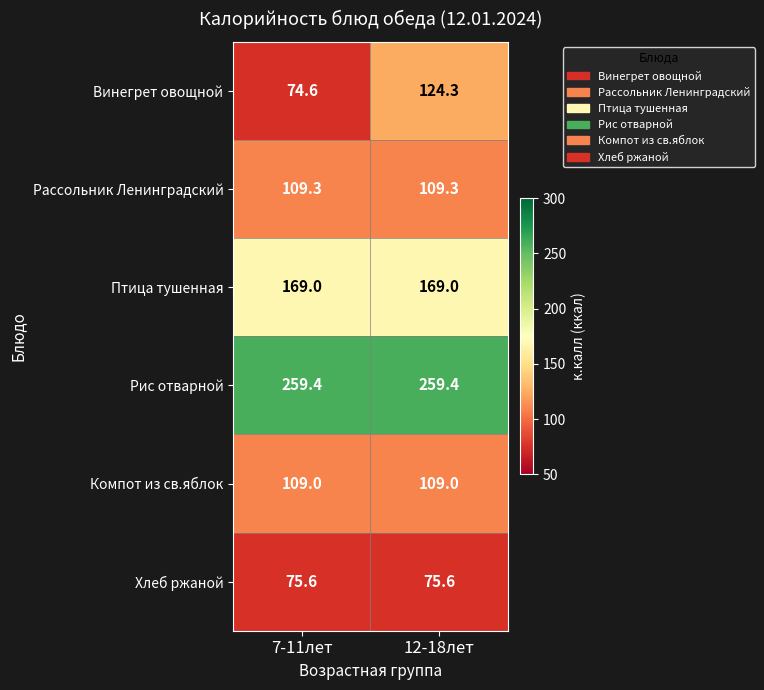

Is it true that Рассольник Ленинградский equals 146.0 at 7-11лет?

False